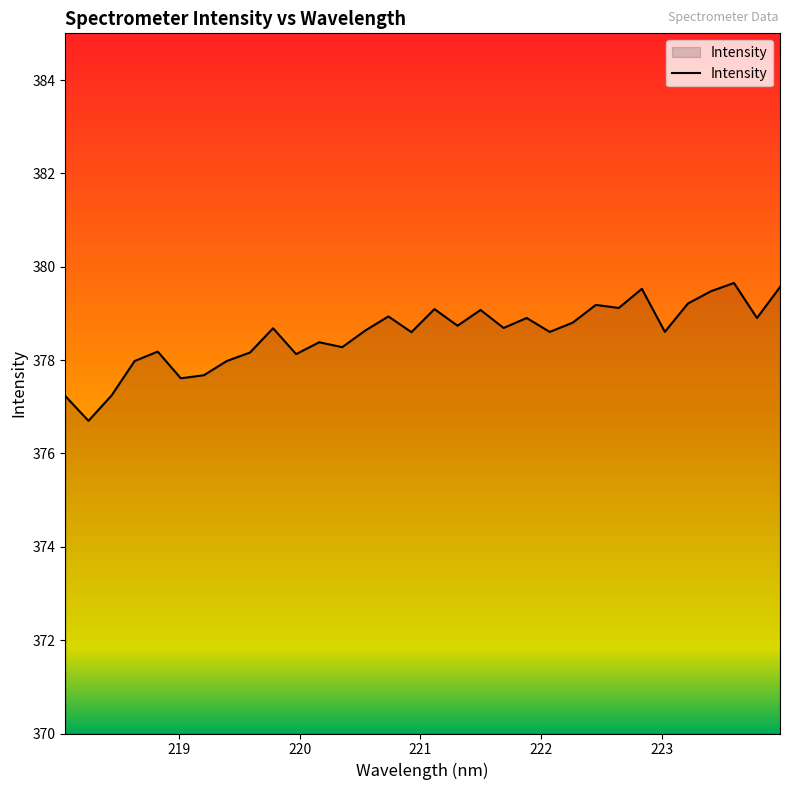

What is the maximum value shown in the chart?

379.7